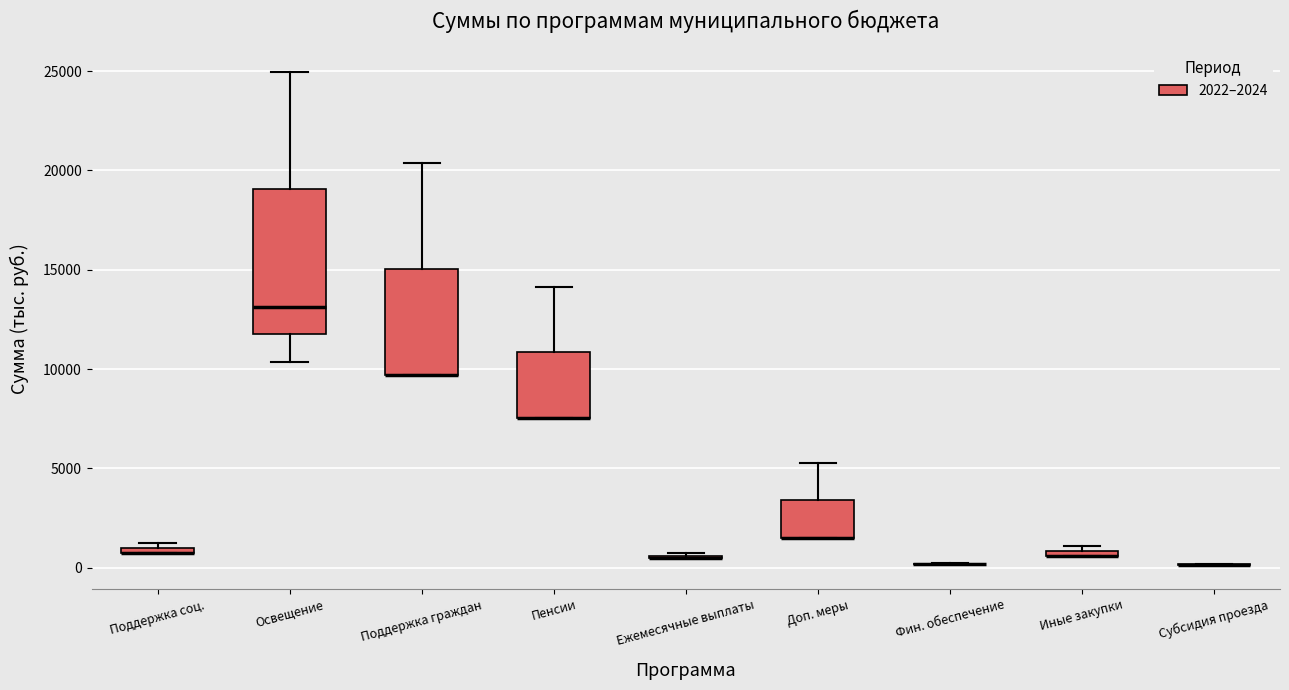

Where does the upper whisker of the box for Освещение end on the y-axis? The values are not printed on the chart, so give them approximately, as read against the axis.

25000